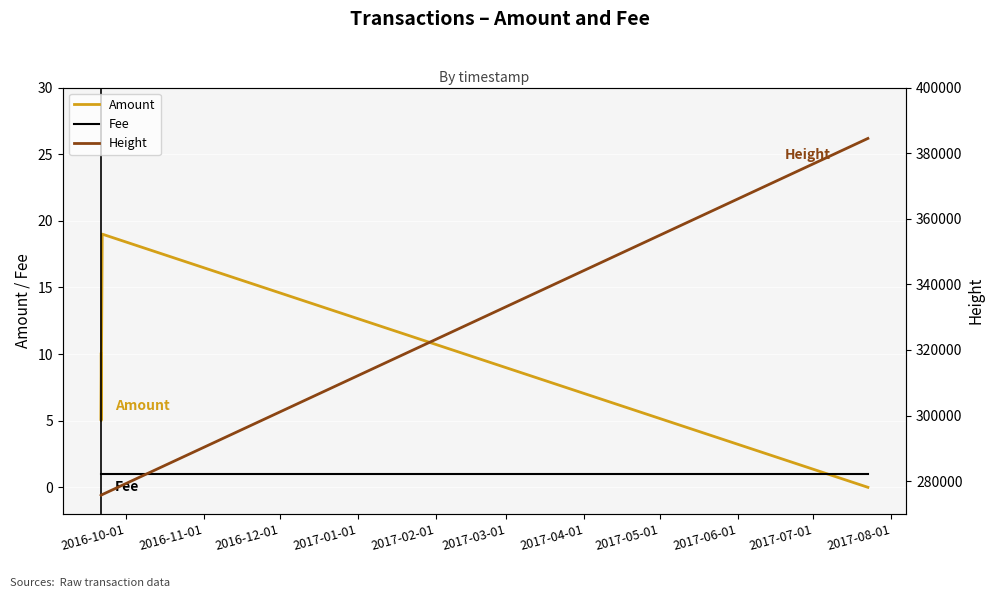

True or false: Fee and Amount intersect in this chart.

True